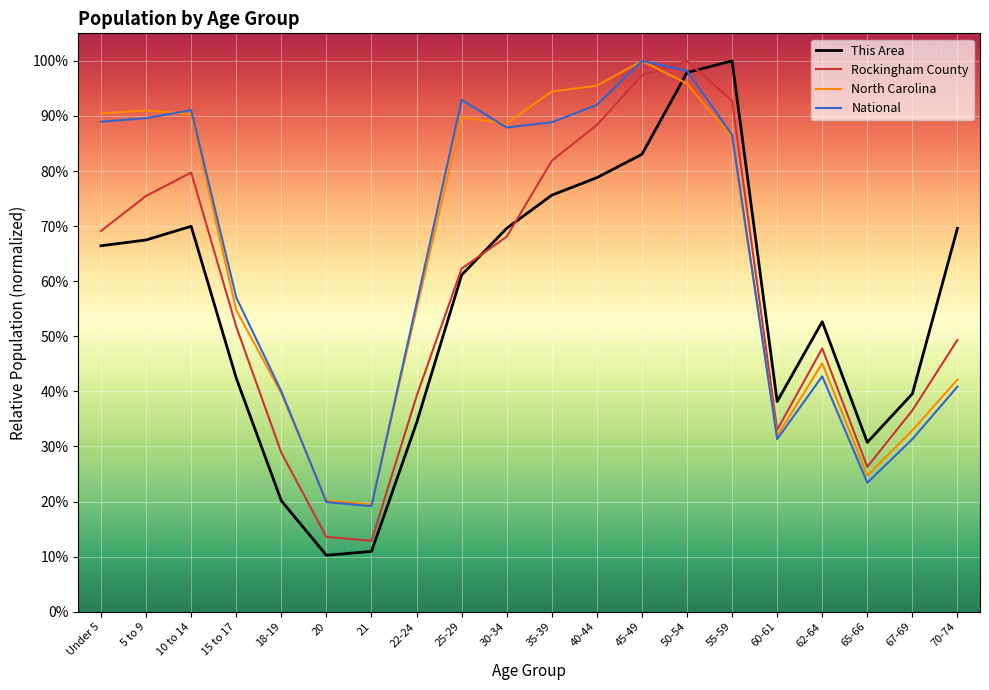

What are all the series names shown in the legend?

This Area, Rockingham County, North Carolina, National